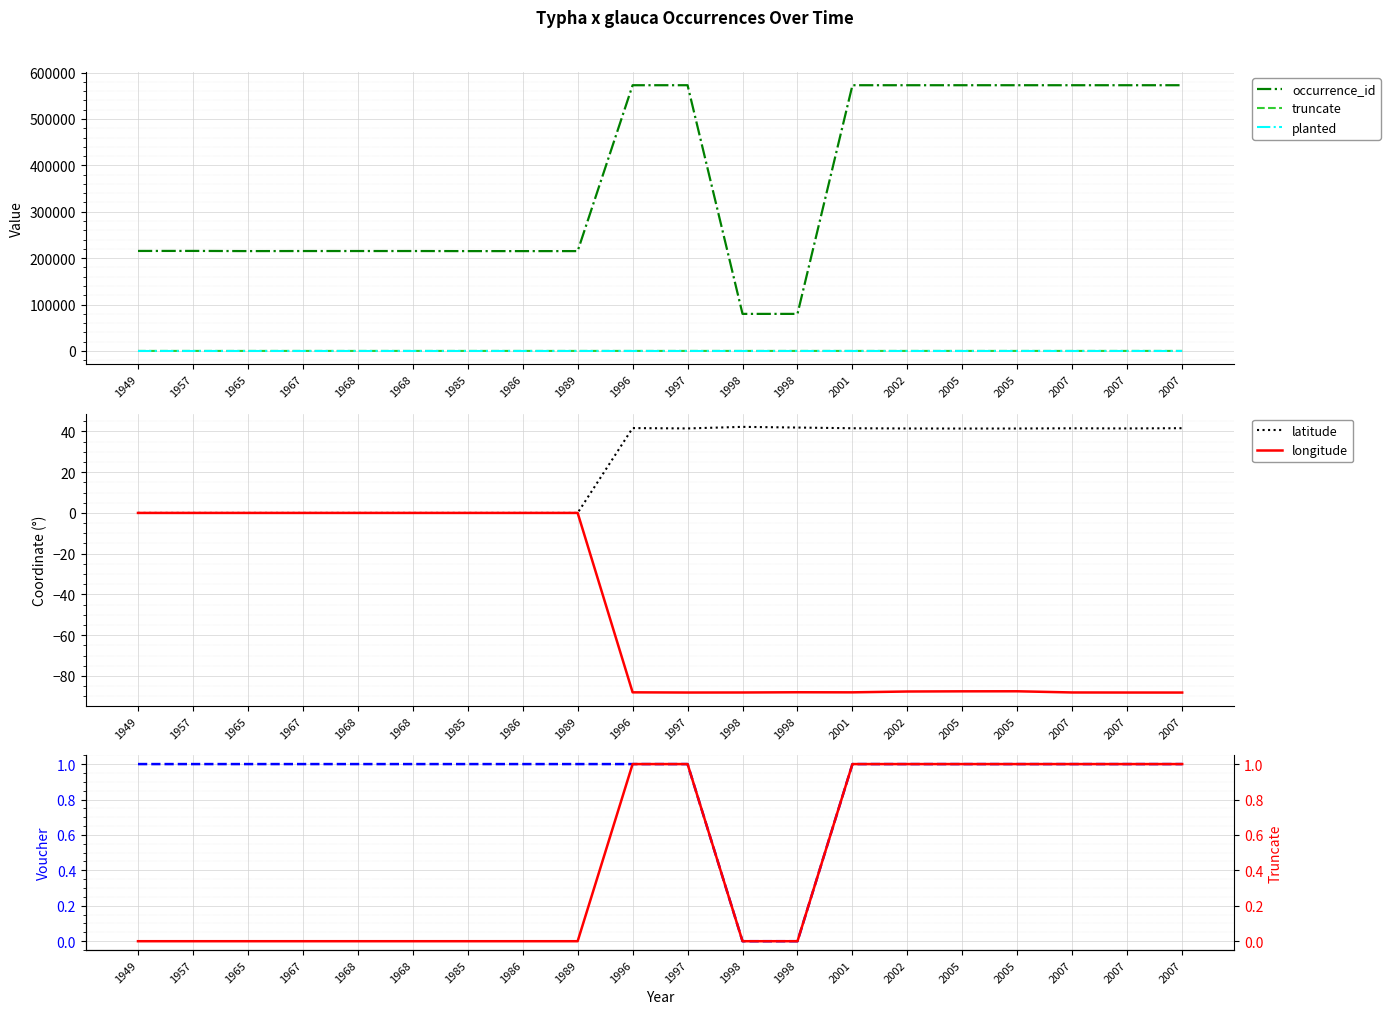

At how many categories does at least one series exceed 211753?

18